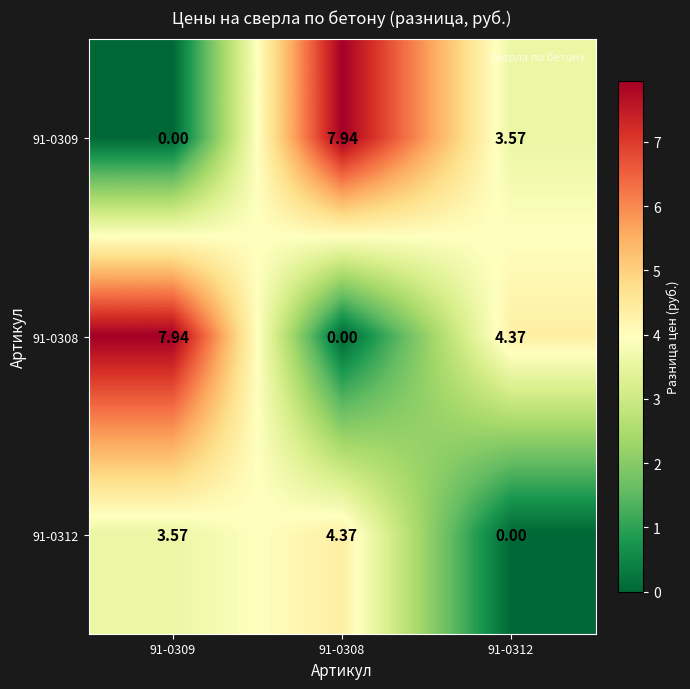

At 91-0309, list the series in order from smallest to largest.

91-0309, 91-0312, 91-0308